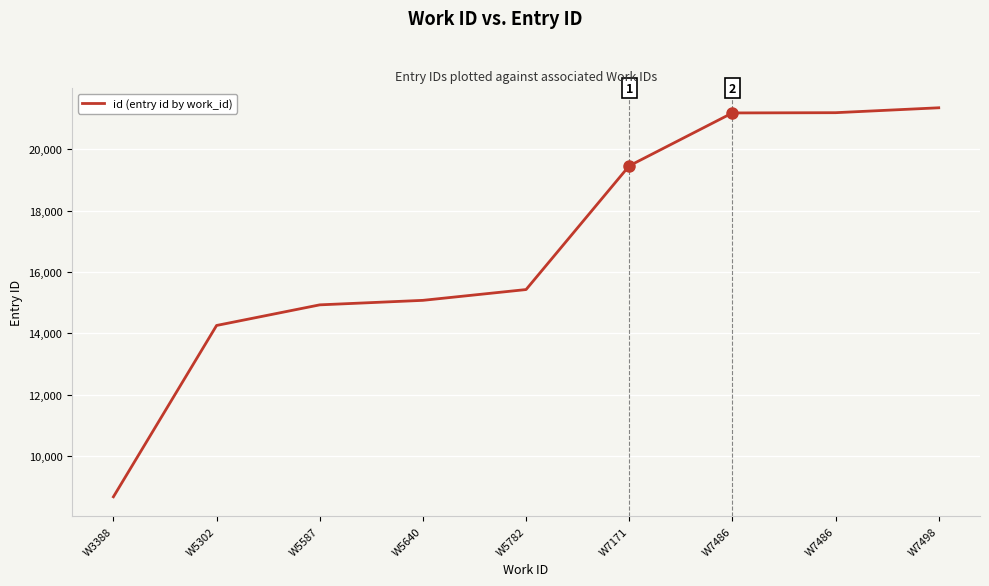

What is the value of the 5th point from the left?

15428